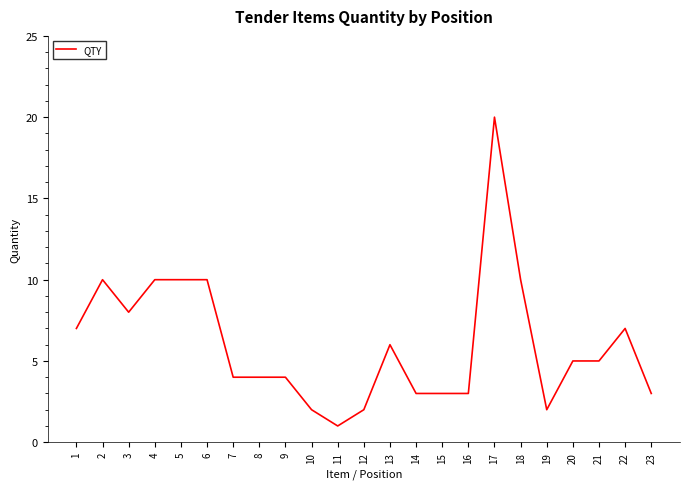

At which category does the chart reach its minimum across all series?

11